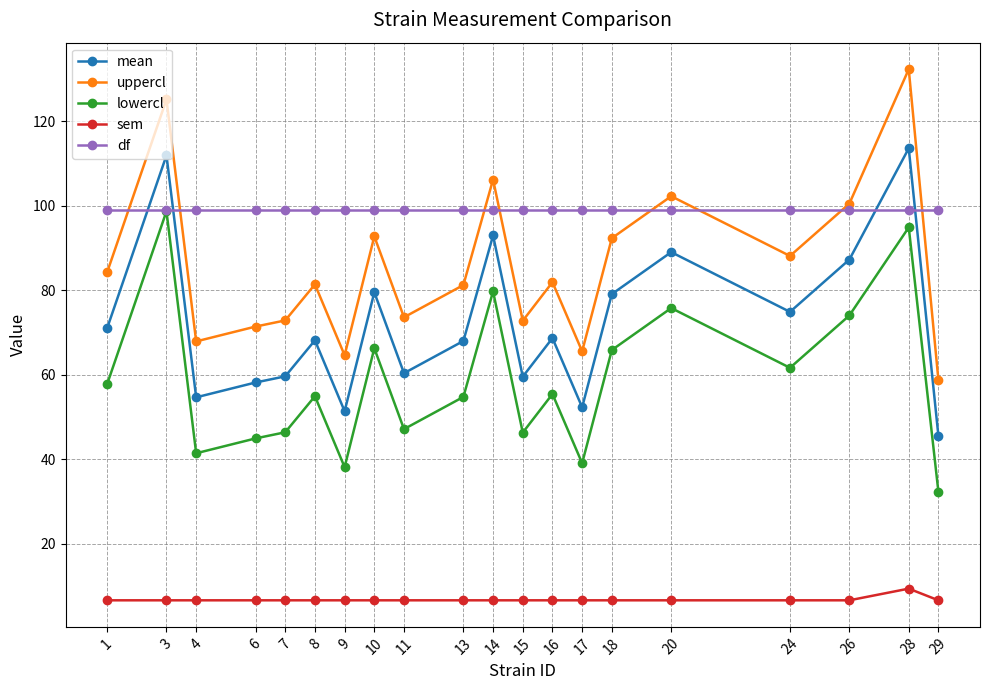

Where is the first local maximum for mean?

3